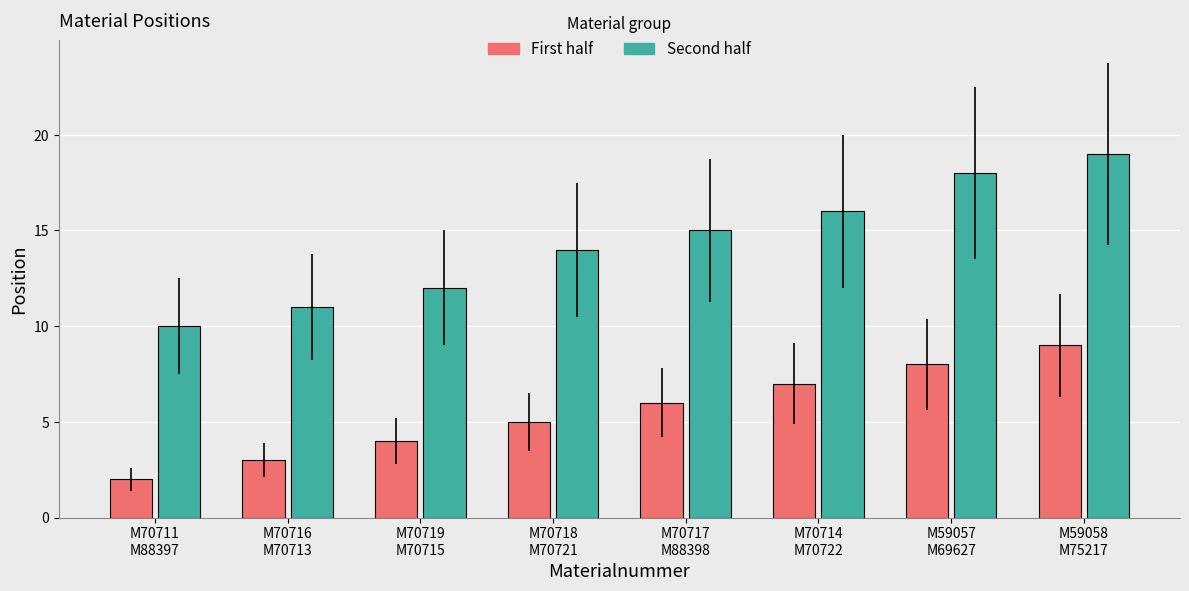

Are the bars horizontal?

No